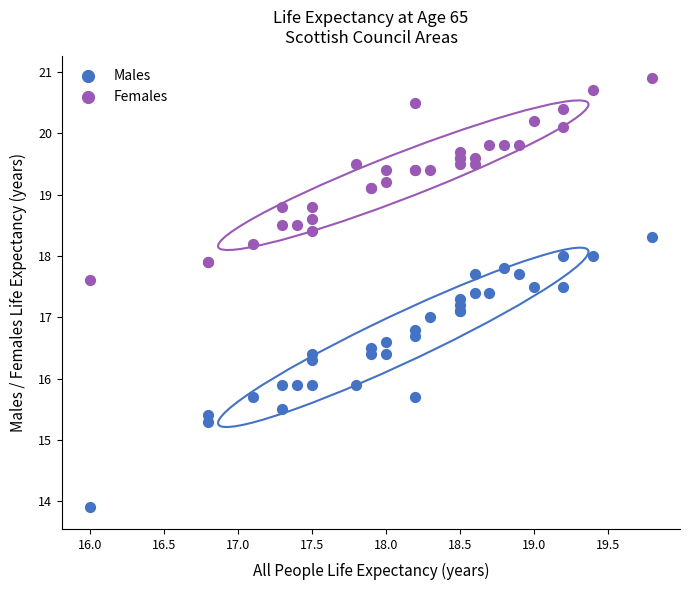

Which series reaches the minimum Y coordinate?

Males